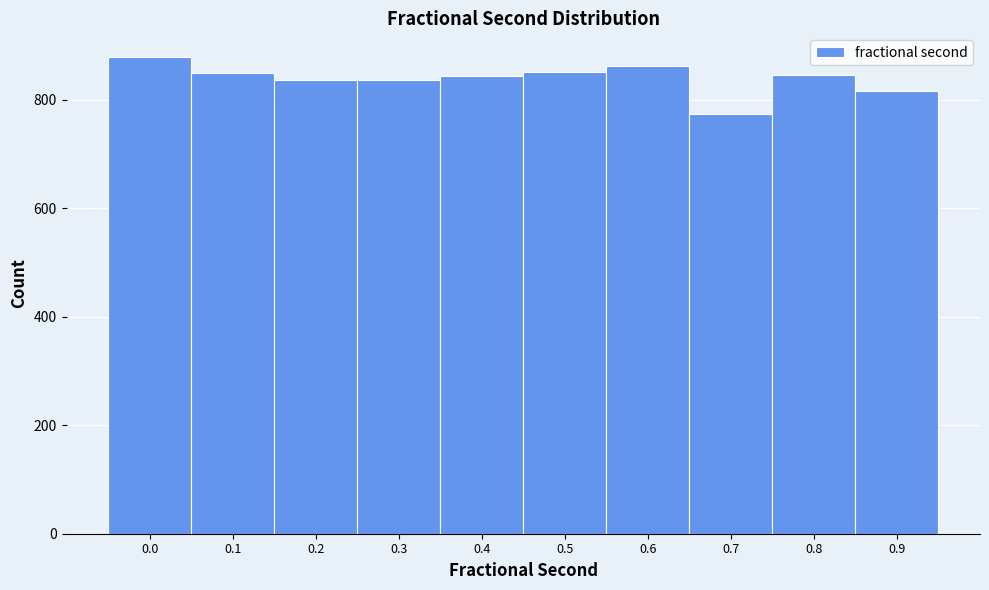

What is the value of the 7th bar from the left?

863